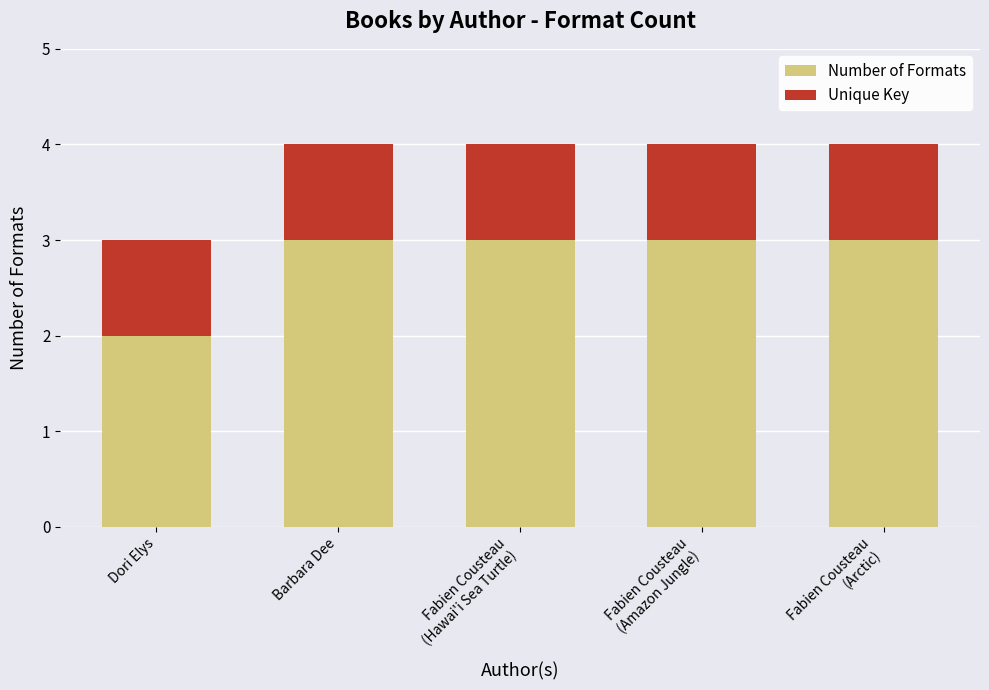

At which label does Number of Formats reach its minimum?

Dori Elys